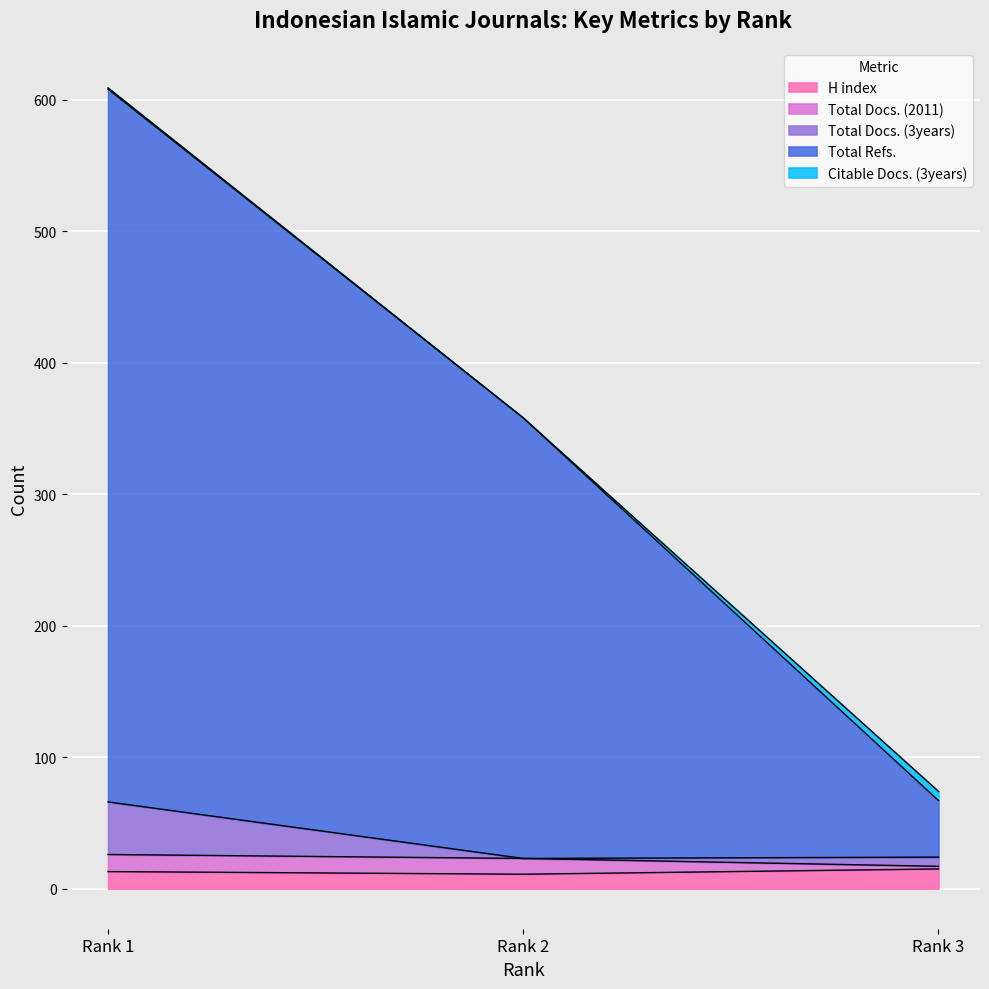

The Total Refs. series shows 622 at Rank 2. True or false?

False